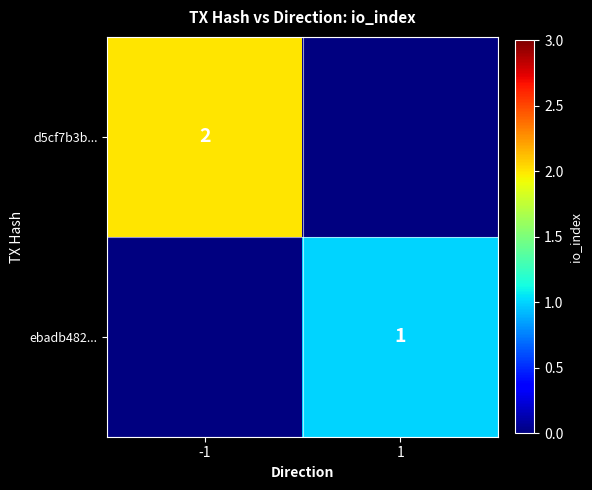

The value of d5cf7b3b... at -1 is 3. True or false?

False